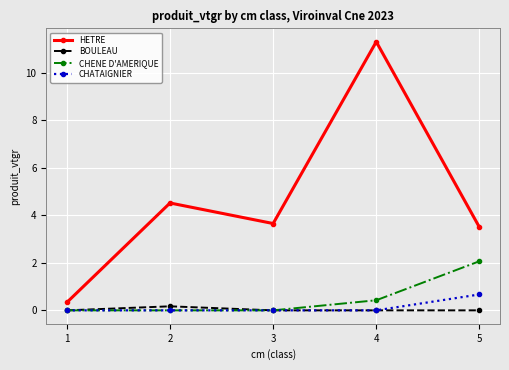

Does the chart display data point markers on the line(s)?

Yes